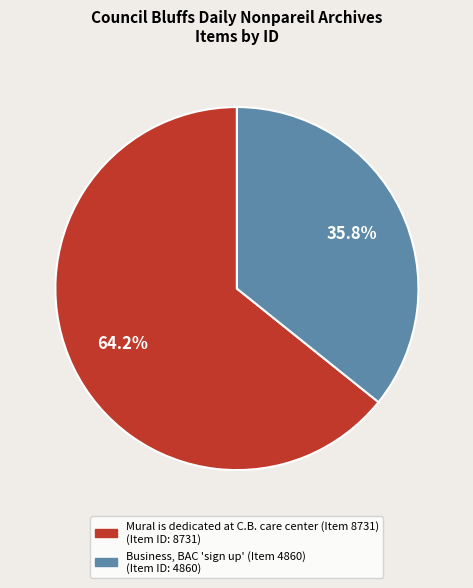

Is the sum of Business, BAC 'sign up' (Item 4860) and Mural is dedicated at C.B. care center (Item 8731) greater than half?

Yes